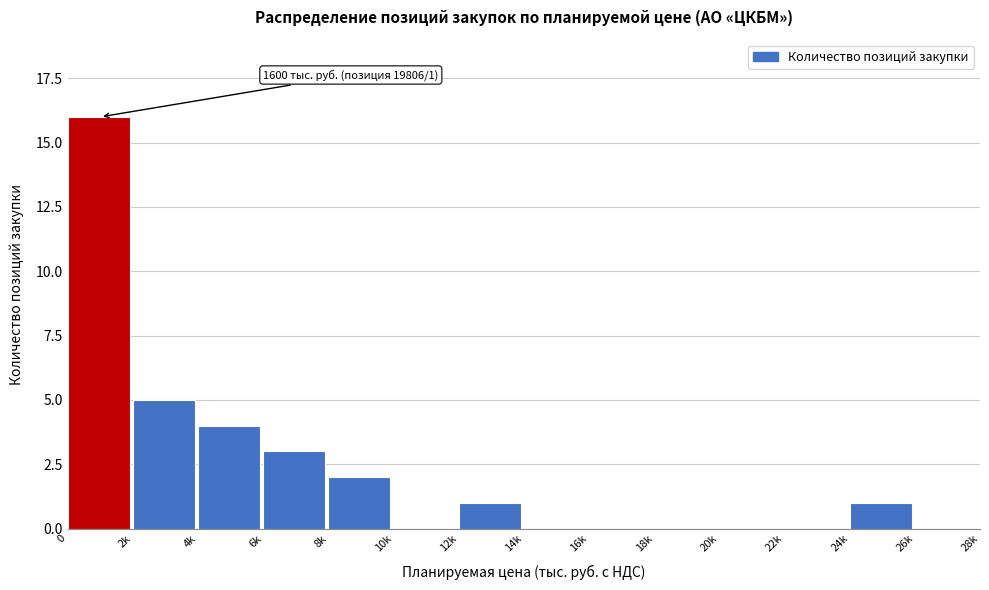

Reading left to right, what are all the values shown in this chart?

0=16	2k=5	4k=4	6k=3	8k=2	10k=0	12k=1	14k=0	16k=0	18k=0	20k=0	22k=0	24k=1	26k=0